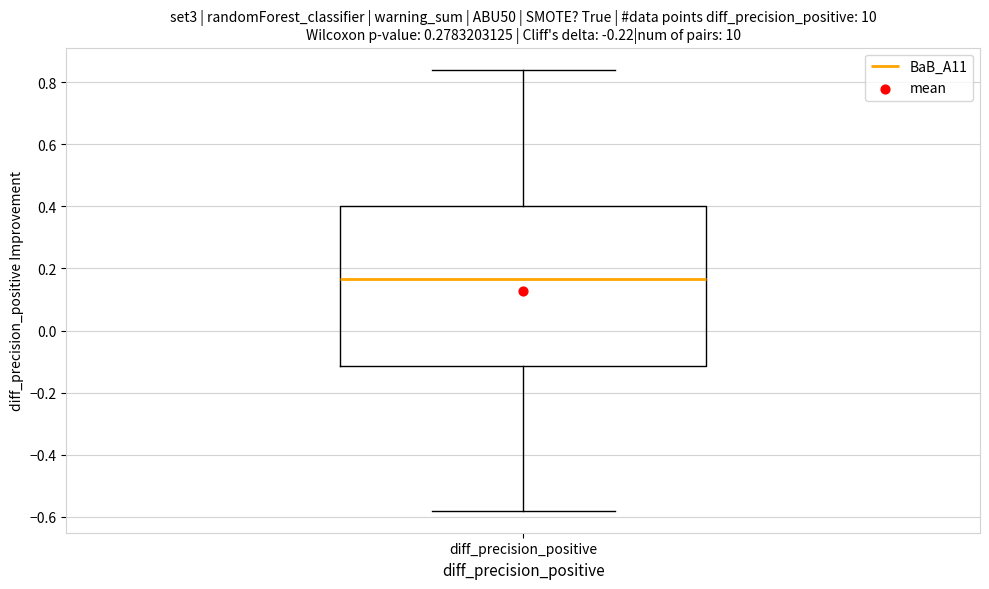

Transcribe this box plot: give where the median line is, the range the box spans, and where the two whiskers end, as read against the y-axis. The values are not printed on the chart, so give them approximately, as read against the axis.

median 0.16, box -0.12 to 0.40, whiskers -0.58 to 0.84